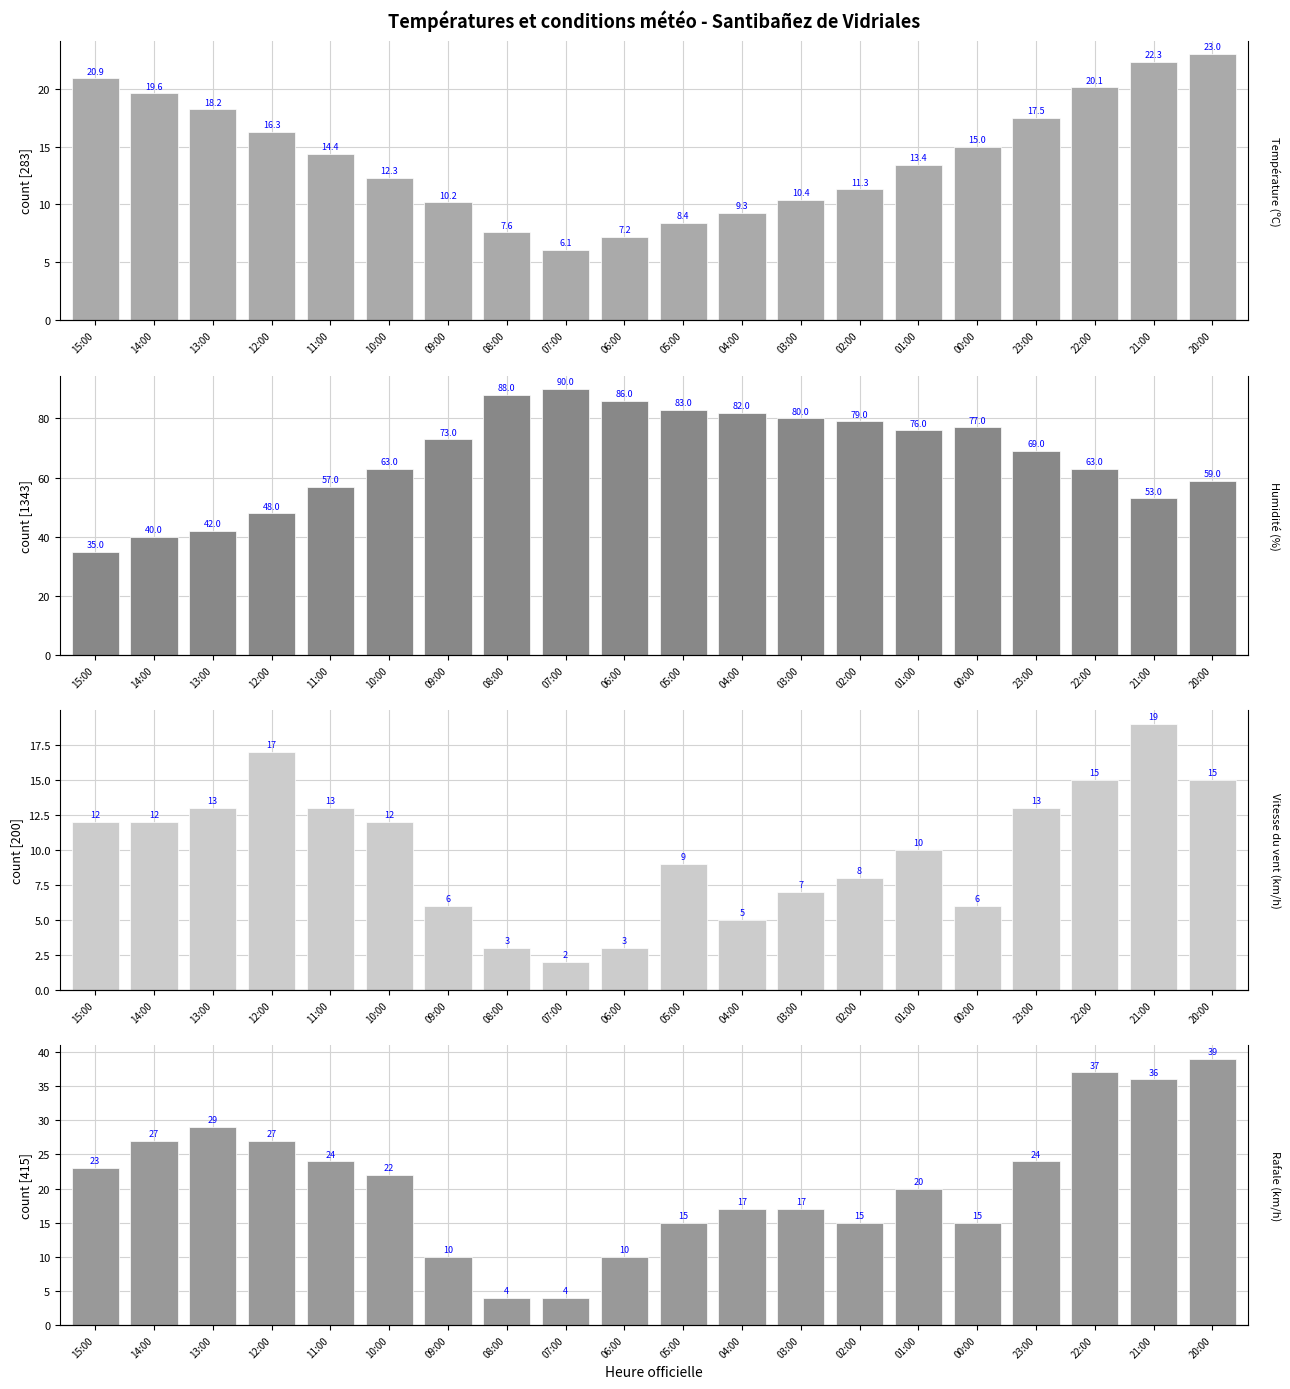

What is the total value across all series at 01:00?

119.4